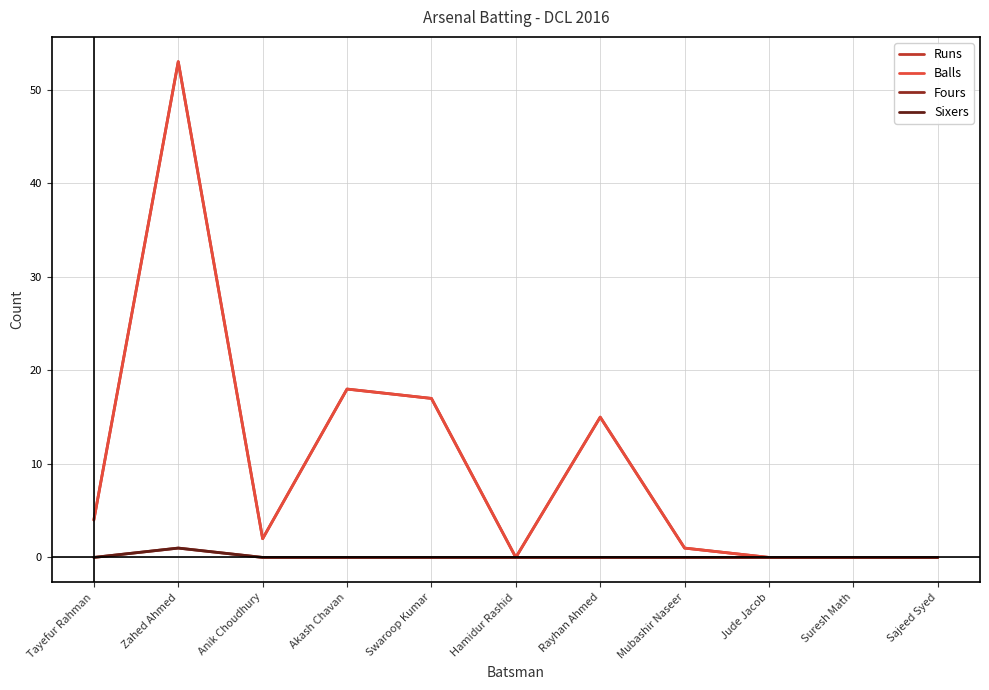

What is the difference between the Balls values at Tayefur Rahman and Akash Chavan?

14